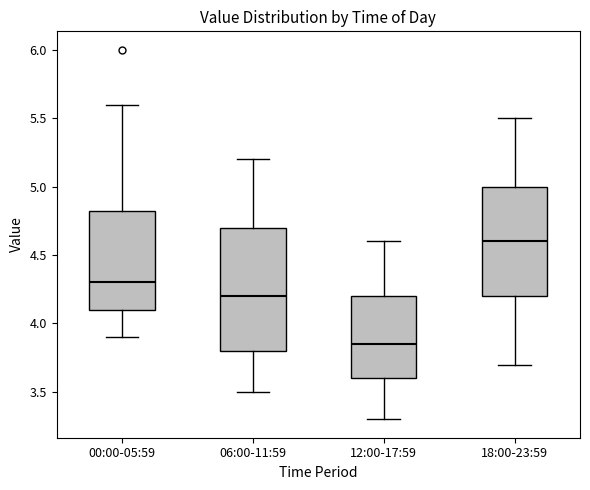

Reading left to right, transcribe this box plot: for each box, give where its median line is, the range the box spans, and where its two whiskers end, as read against the y-axis. The values are not printed on the chart, so give them approximately, as read against the axis.

00:00-05:59: median 4.30, box 4.10 to 4.85, whiskers 3.90 to 5.60
06:00-11:59: median 4.20, box 3.80 to 4.70, whiskers 3.50 to 5.20
12:00-17:59: median 3.85, box 3.60 to 4.20, whiskers 3.30 to 4.60
18:00-23:59: median 4.60, box 4.20 to 5.00, whiskers 3.70 to 5.50